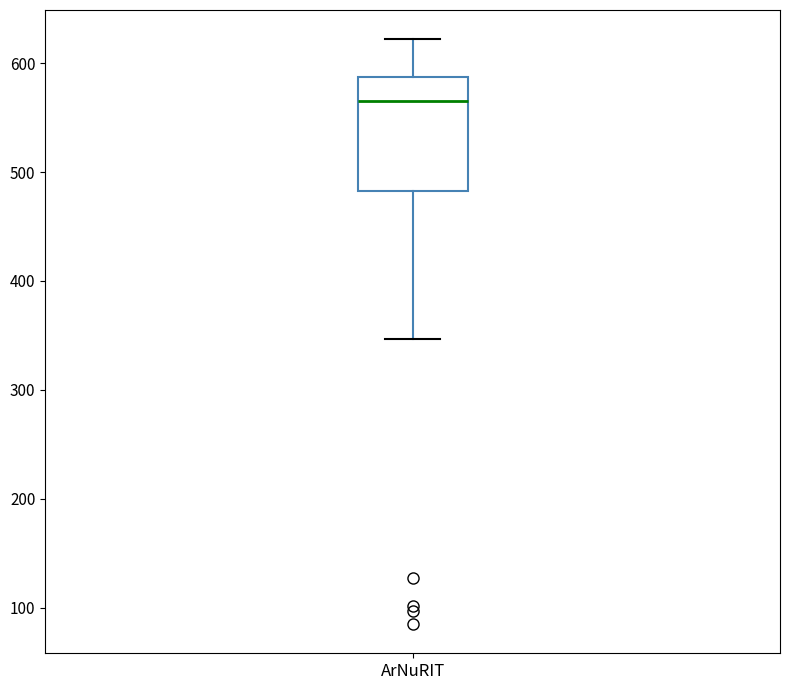

Transcribe this box plot: give where the median line is, the range the box spans, and where the two whiskers end, as read against the y-axis. The values are not printed on the chart, so give them approximately, as read against the axis.

median 570, box 480 to 590, whiskers 350 to 620